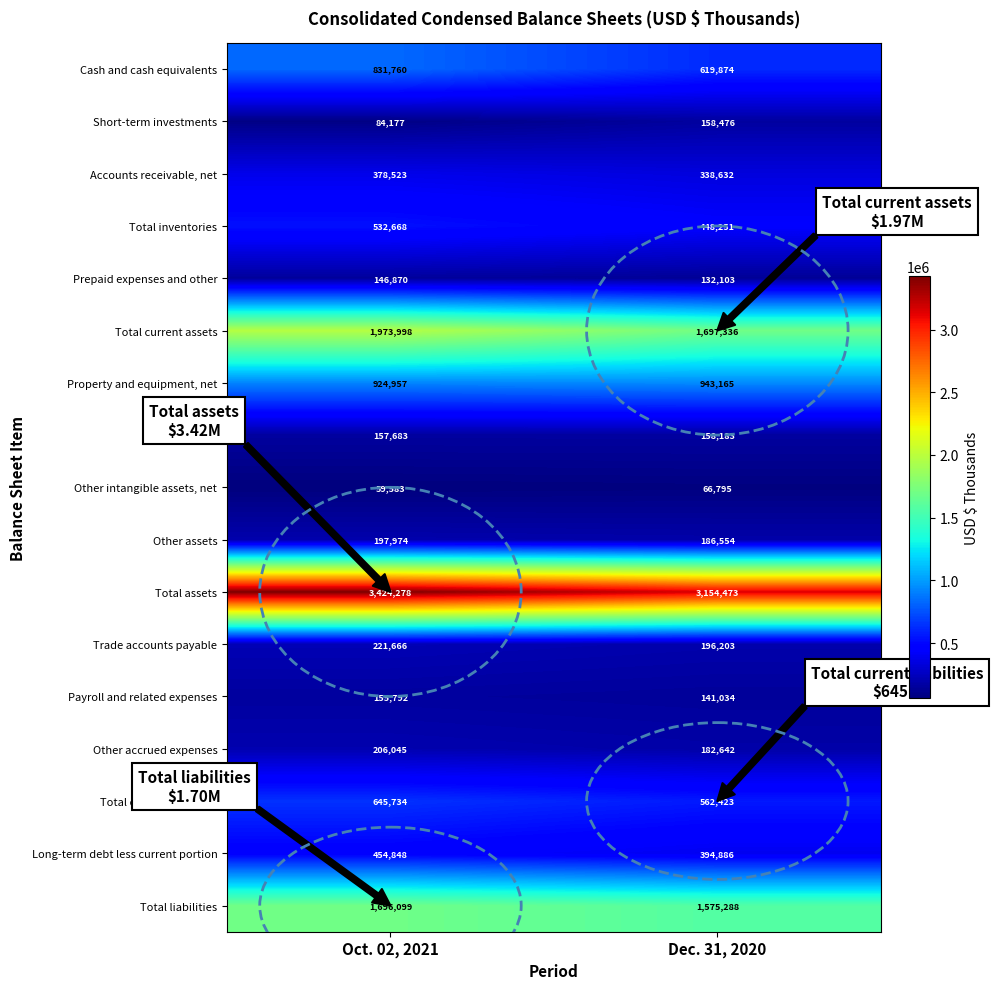

At which category is the sum across all series the highest?

Oct. 02, 2021